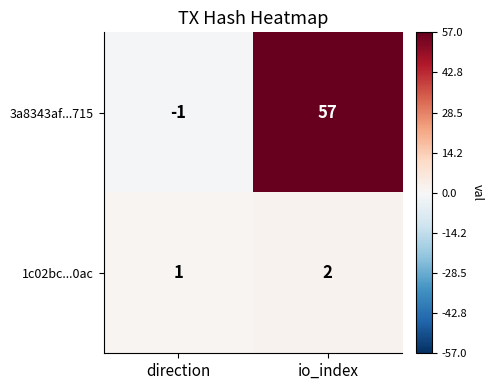

What is the difference between the maximum and minimum values in the 3a8343af...715 series?

58